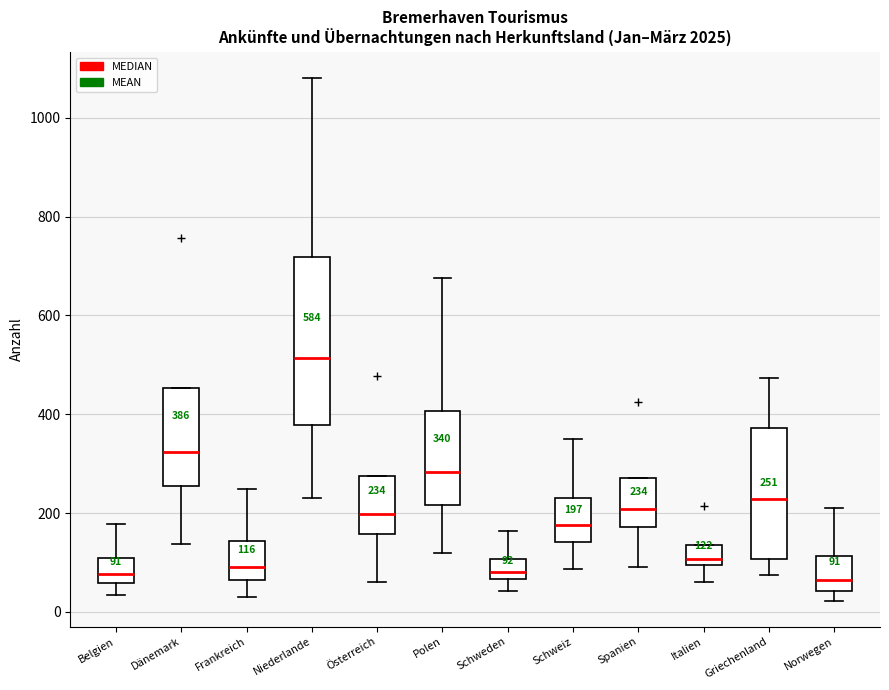

Which box is the tallest, from its lower edge to its upper edge?

Niederlande